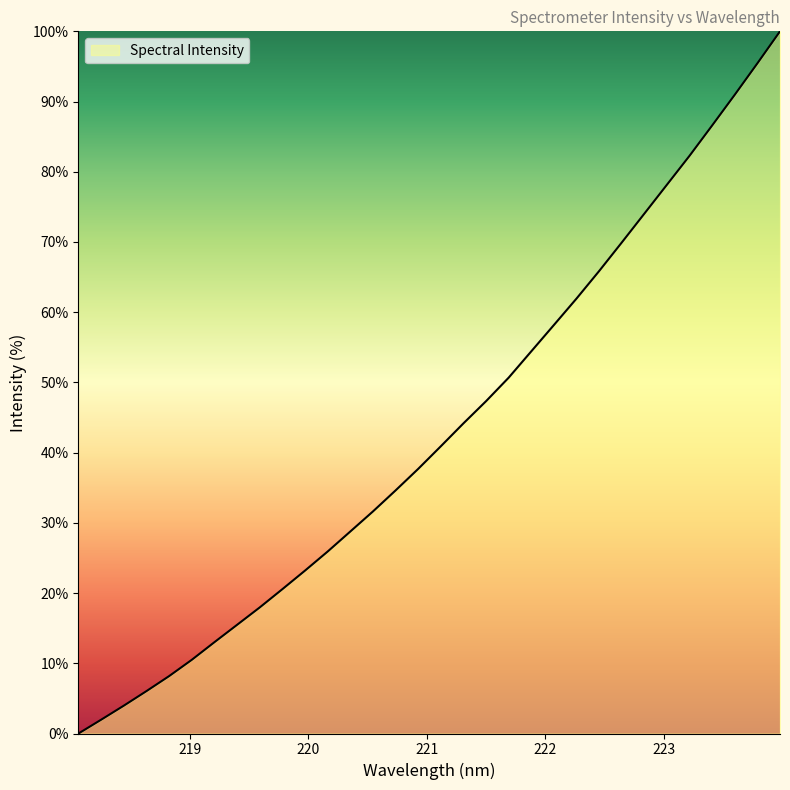

What is the greatest value displayed?

100.0